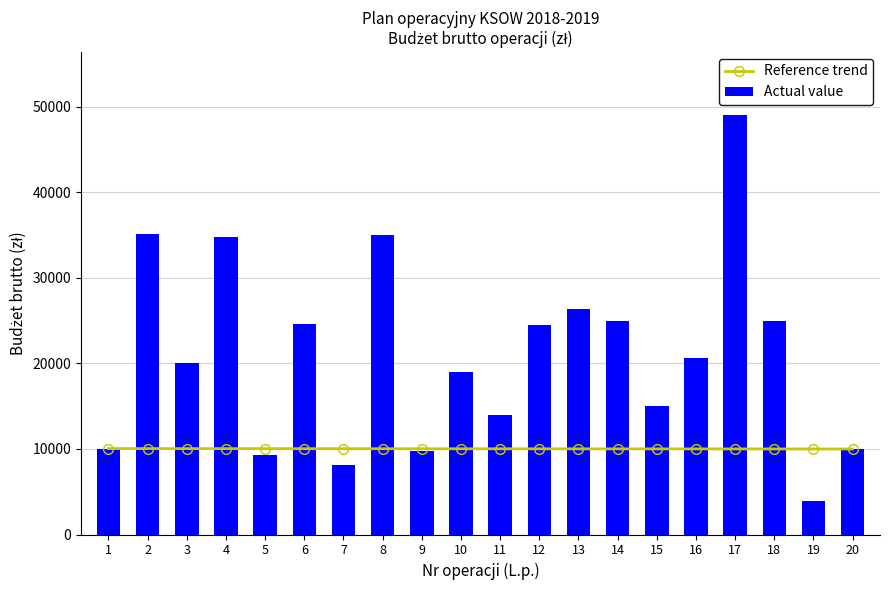

Rank the series by their average value, from highest to lowest.

Actual value, Reference trend